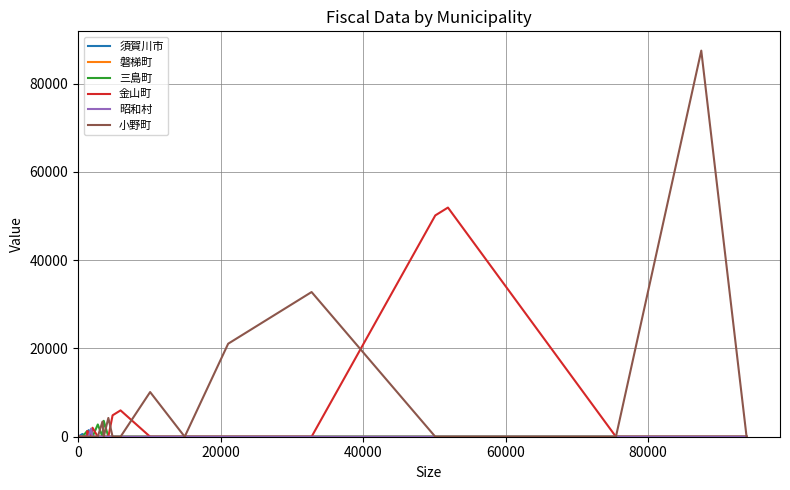

Which series has the widest spread of values?

小野町